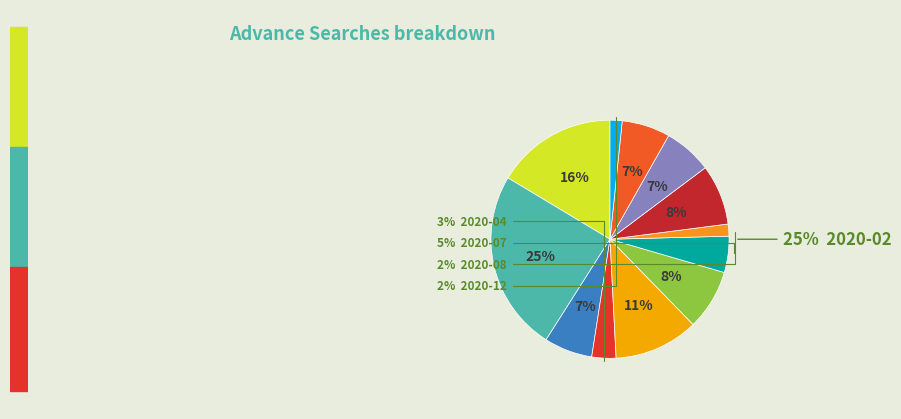

To the nearest percent, what percentage of the pie is 2020-06?

8%